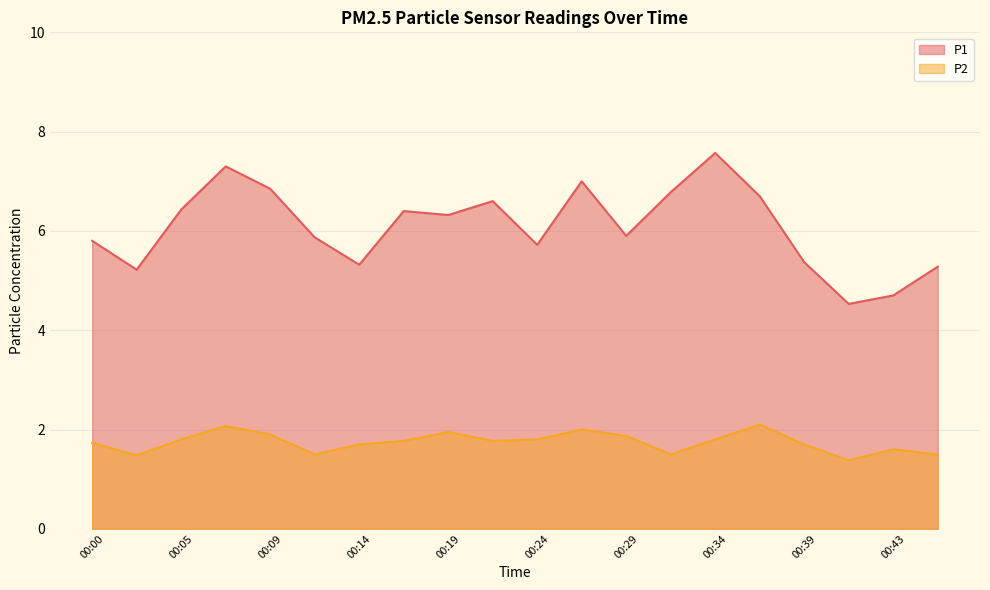

Rank the series by their maximum value, from highest to lowest.

P1, P2